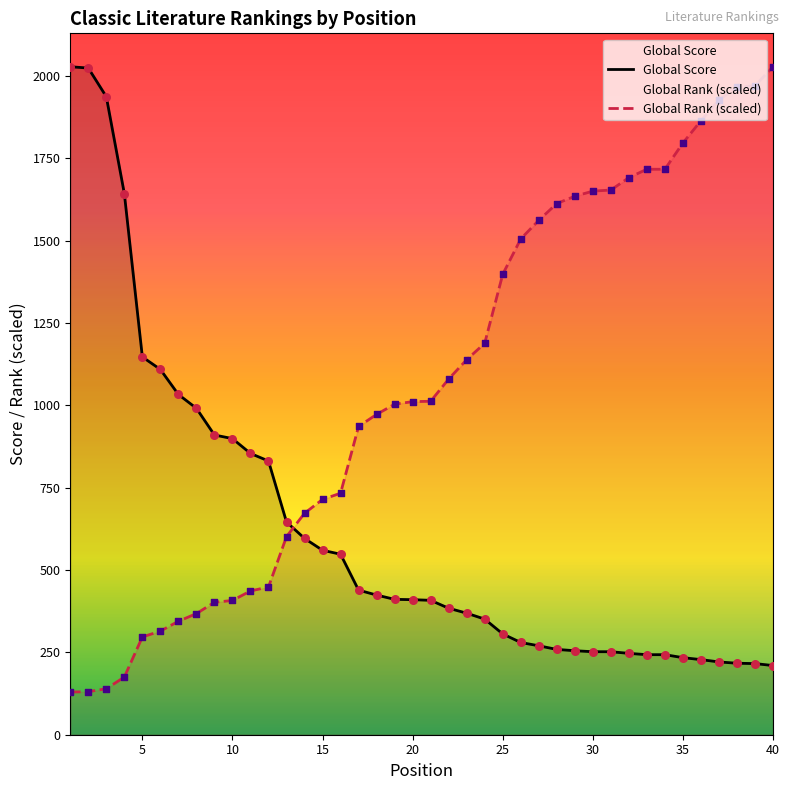

At how many categories does at least one series exceed 703?

38